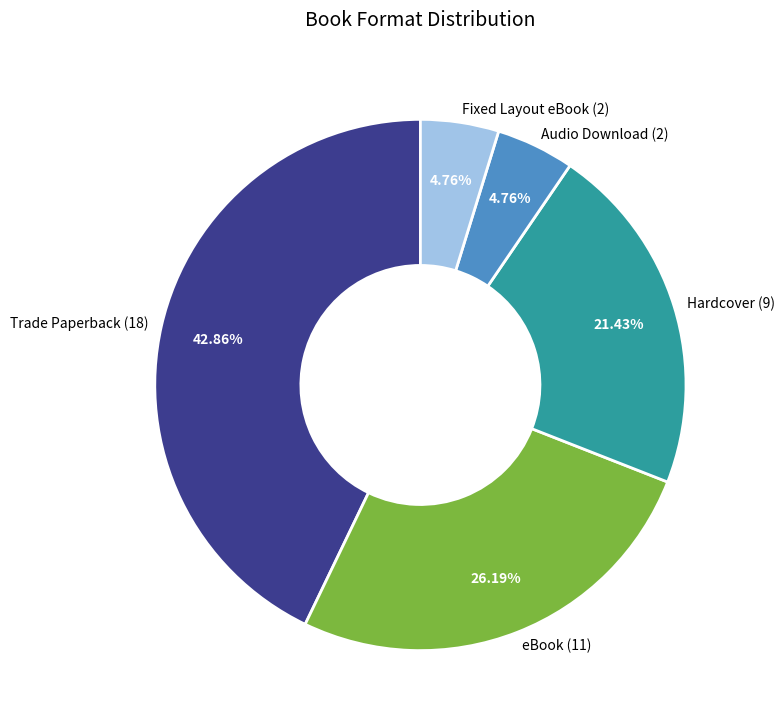

Which has a higher value, Trade Paperback (18) or eBook (11)?

Trade Paperback (18)